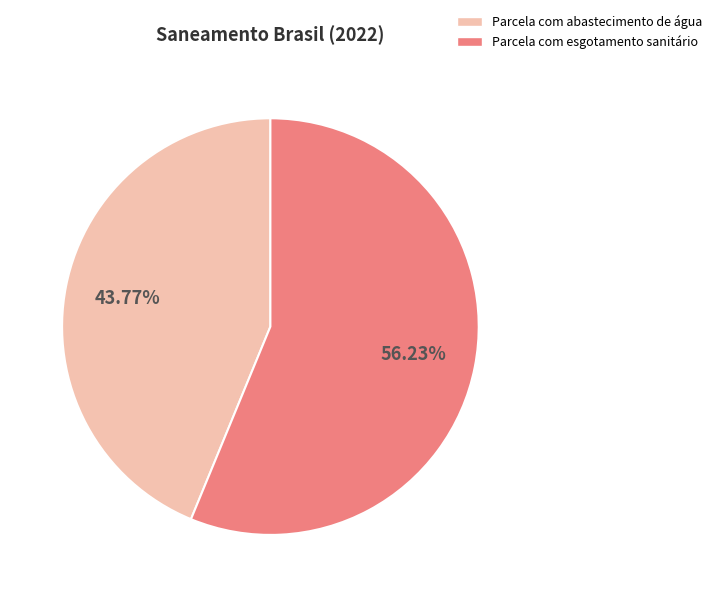

How many slices are in this pie chart?

2